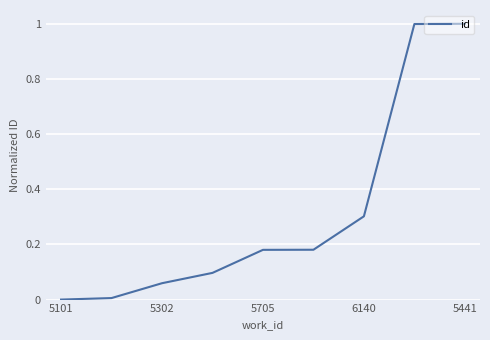

What is the maximum value shown in the chart?

1.0